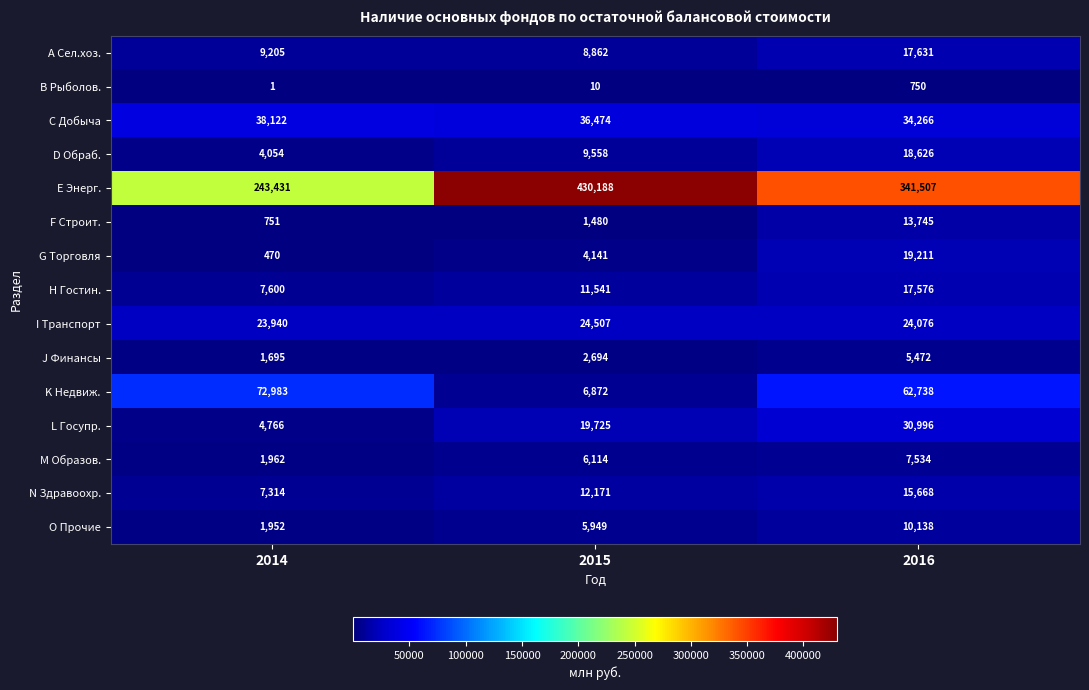

What is the sum of all M Образов. values?

15610